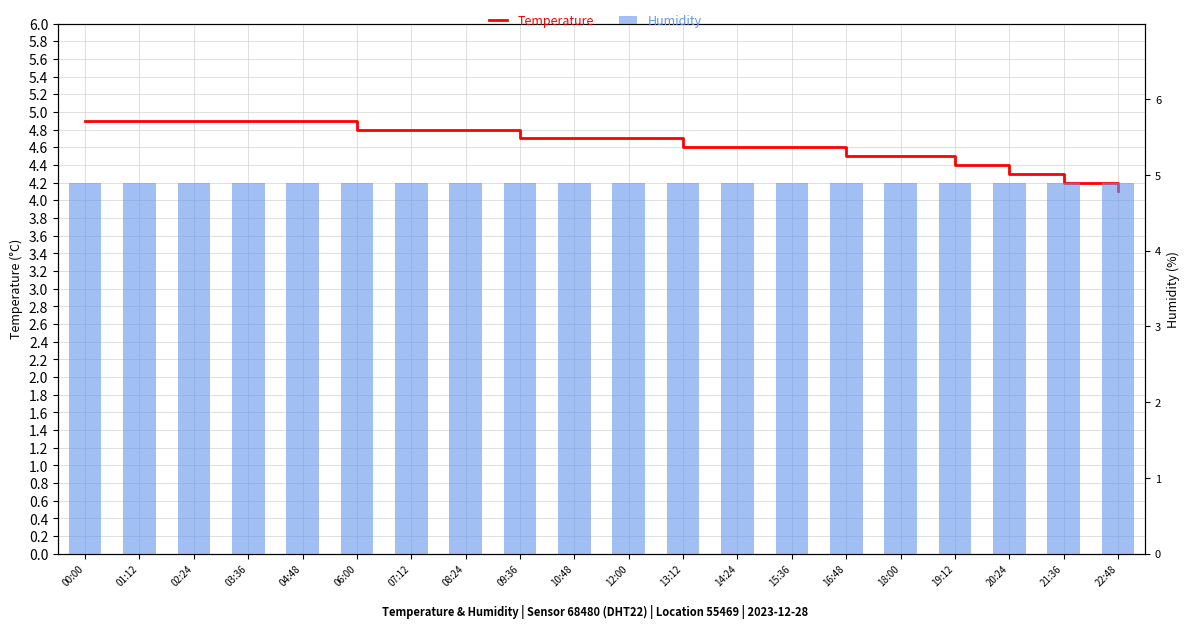

Reading left to right, what are all the values shown in this chart?

temperature: 00:00=4.9	01:12=4.9	02:24=4.9	03:36=4.9	04:48=4.9	06:00=4.8	07:12=4.8	08:24=4.8	09:36=4.7	10:48=4.7	12:00=4.7	13:12=4.6	14:24=4.6	15:36=4.6	16:48=4.5	18:00=4.5	19:12=4.4	20:24=4.3	21:36=4.2	22:48=4.1
humidity: 00:00=99.9	01:12=99.9	02:24=99.9	03:36=99.9	04:48=99.9	06:00=99.9	07:12=99.9	08:24=99.9	09:36=99.9	10:48=99.9	12:00=99.9	13:12=99.9	14:24=99.9	15:36=99.9	16:48=99.9	18:00=99.9	19:12=99.9	20:24=99.9	21:36=99.9	22:48=99.9